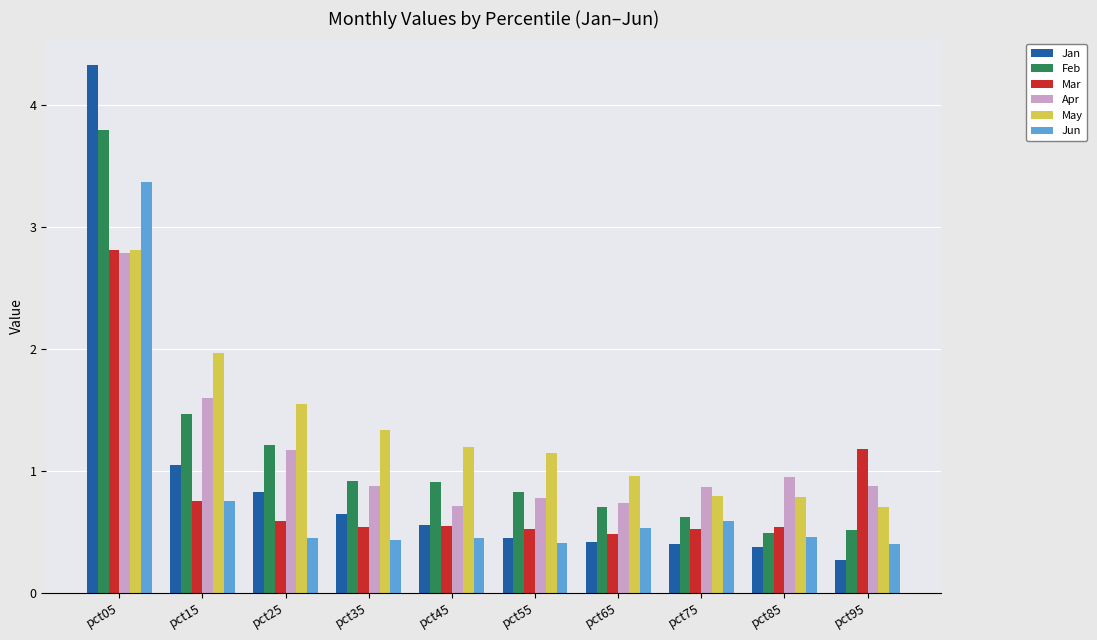

Is it true that Apr equals 1.1 at pct45?

False